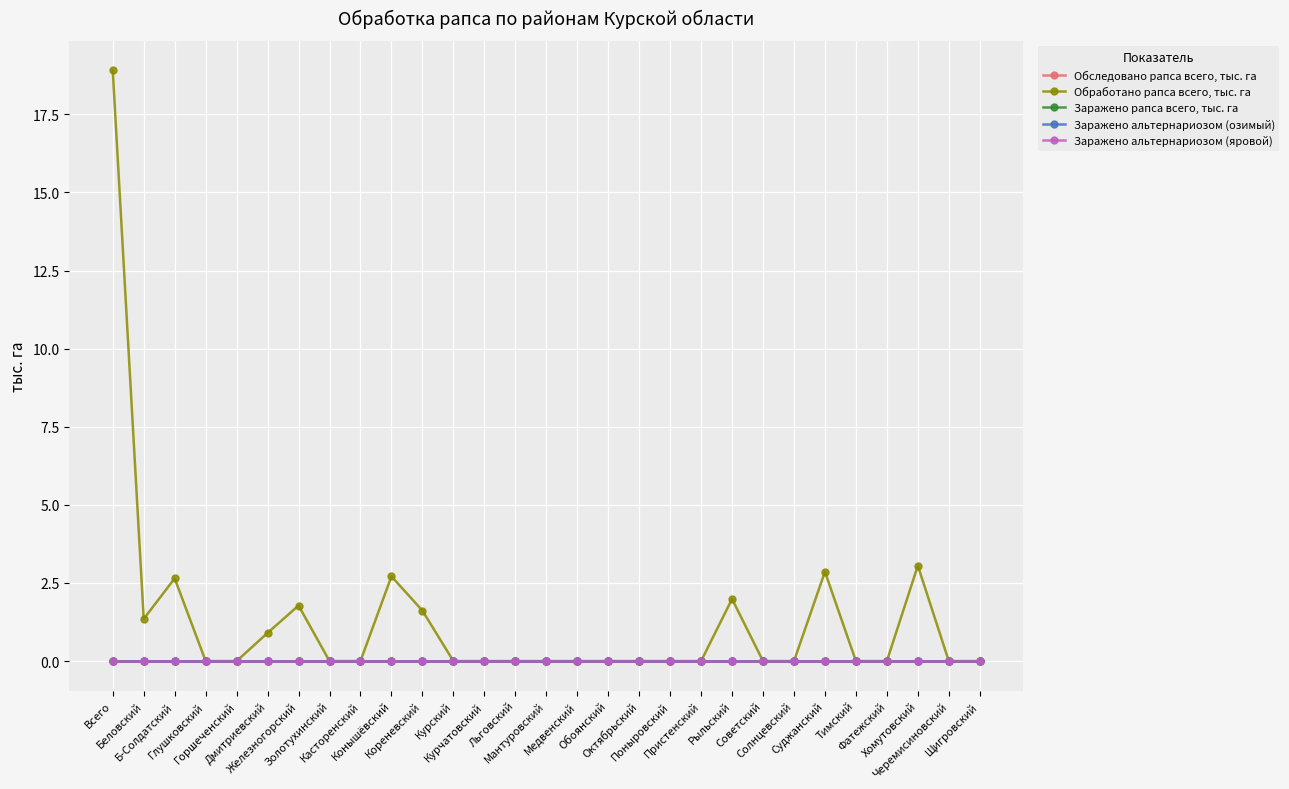

True or false: Обследовано рапса всего, тыс. га and Заражено альтернариозом (яровой) intersect in this chart.

False